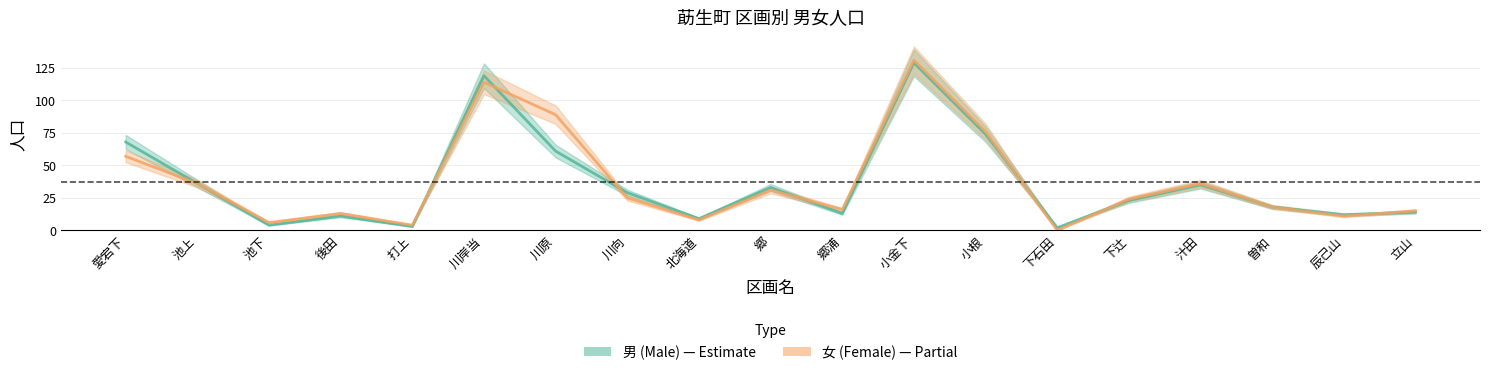

How many interior local peaks does the 女 (Female) series have?

5